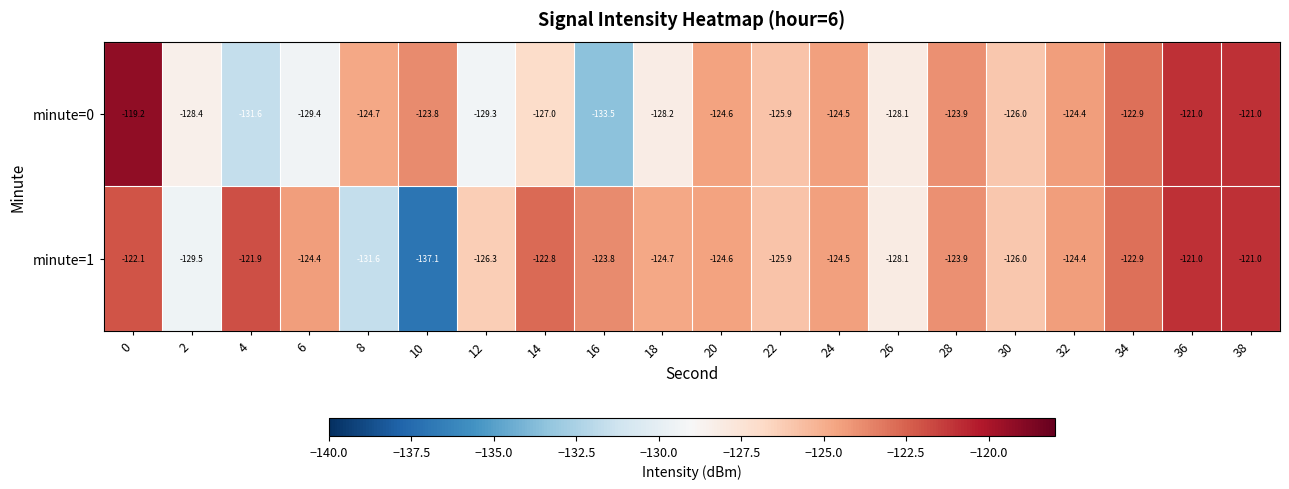

What is the total value across all series at 18?

-252.9